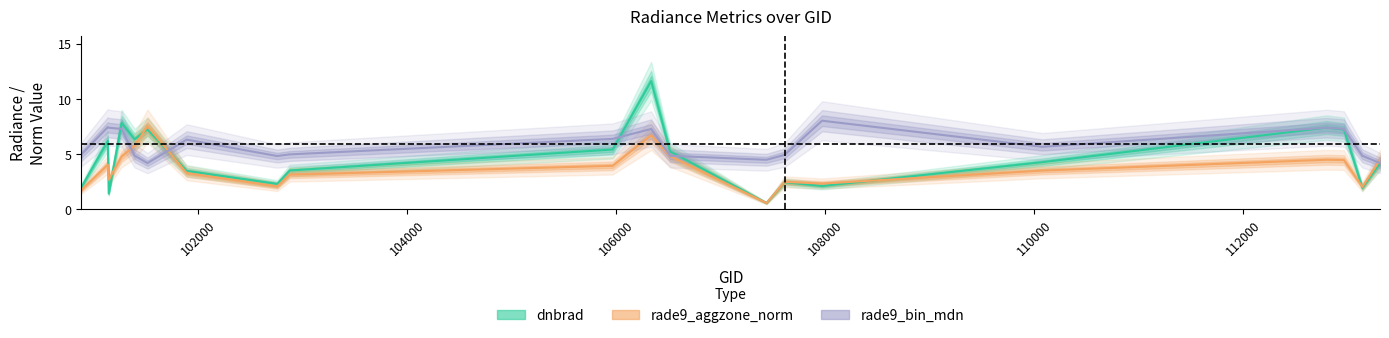

Does the chart have visible grid lines?

No